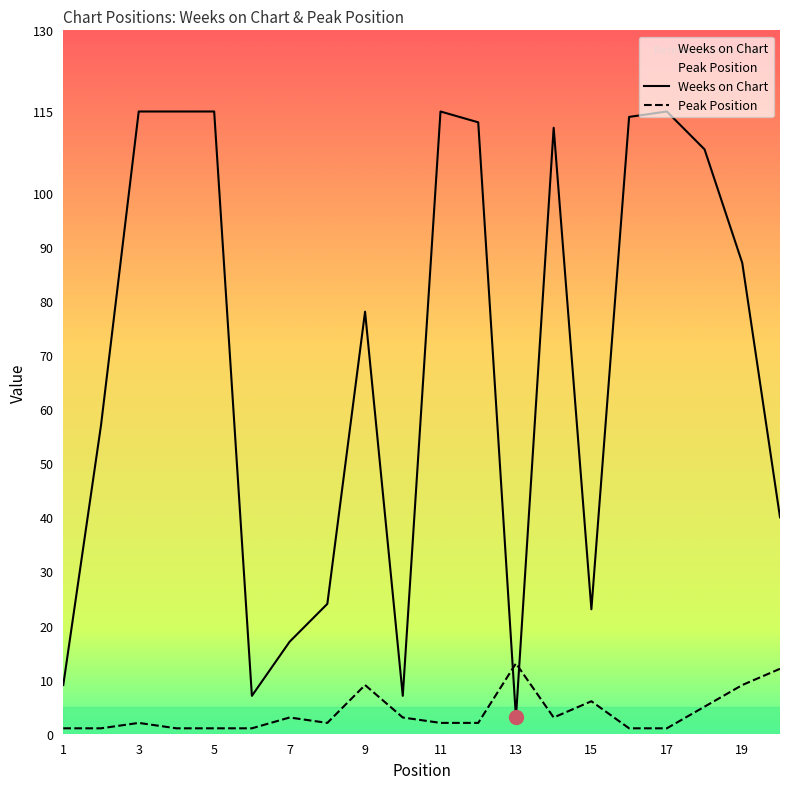

Rank the categories by Peak Position value from highest to lowest.

13, 20, 9, 19, 15, 18, 7, 10, 14, 3, 8, 11, 12, 1, 2, 4, 5, 6, 16, 17